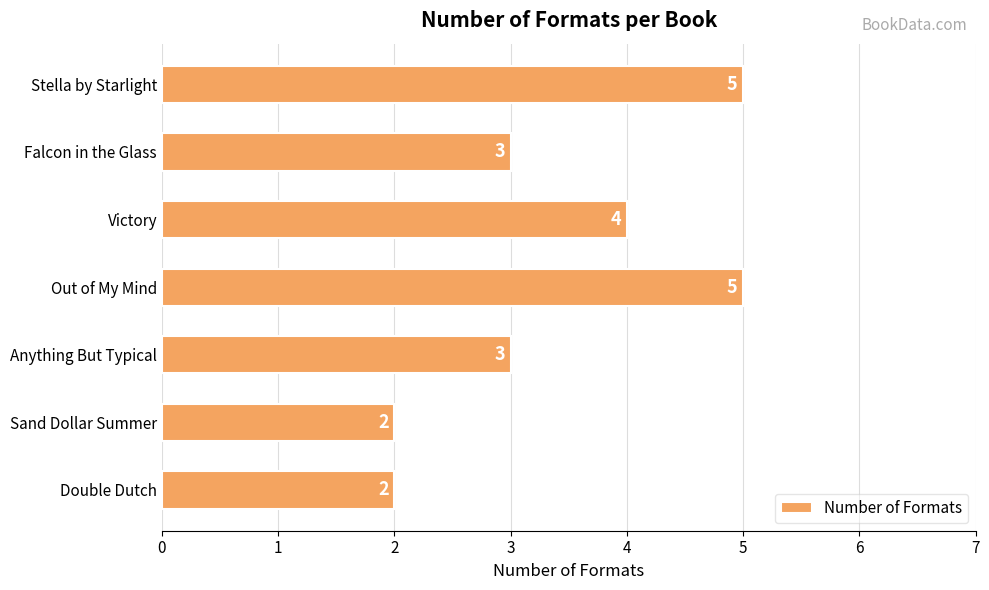

Count the values in the range 2 to 5.

7